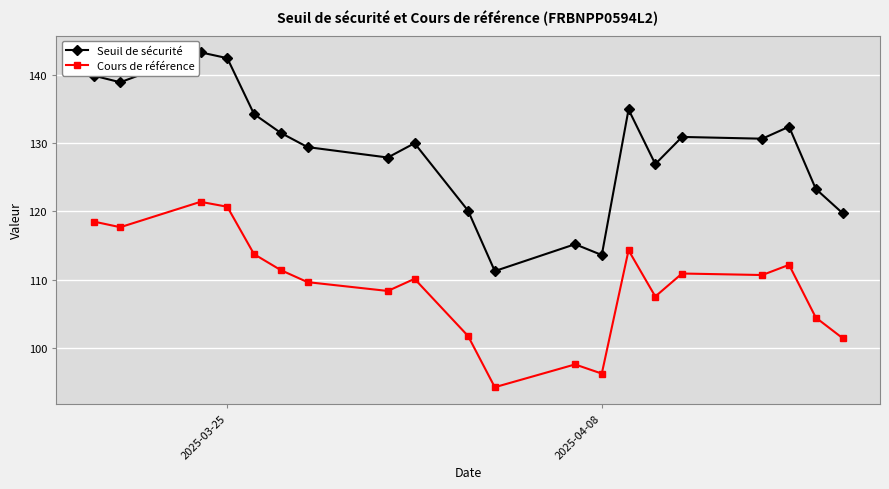

What is the minimum value for Cours de référence?

94.3